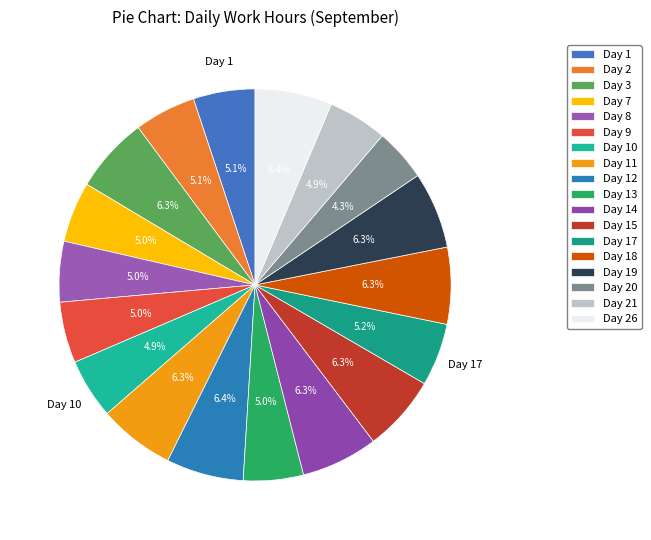

Rank the categories by value from lowest to highest.

Day 20, Day 21, Day 10, Day 13, Day 7, Day 8, Day 9, Day 2, Day 1, Day 17, Day 3, Day 11, Day 15, Day 19, Day 14, Day 18, Day 26, Day 12